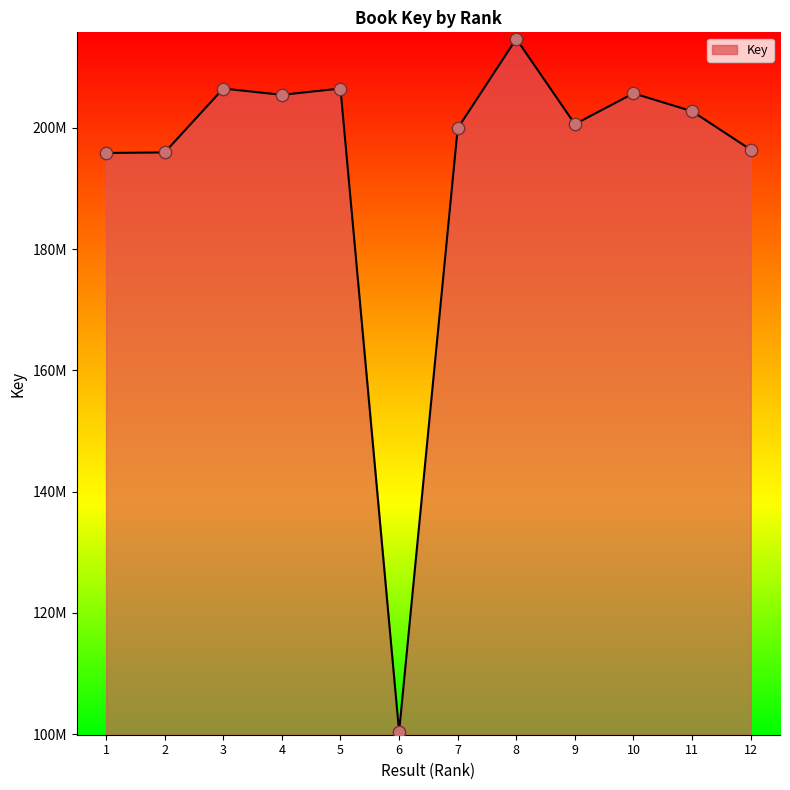

What is the change in value from 7 to 9?

+682887